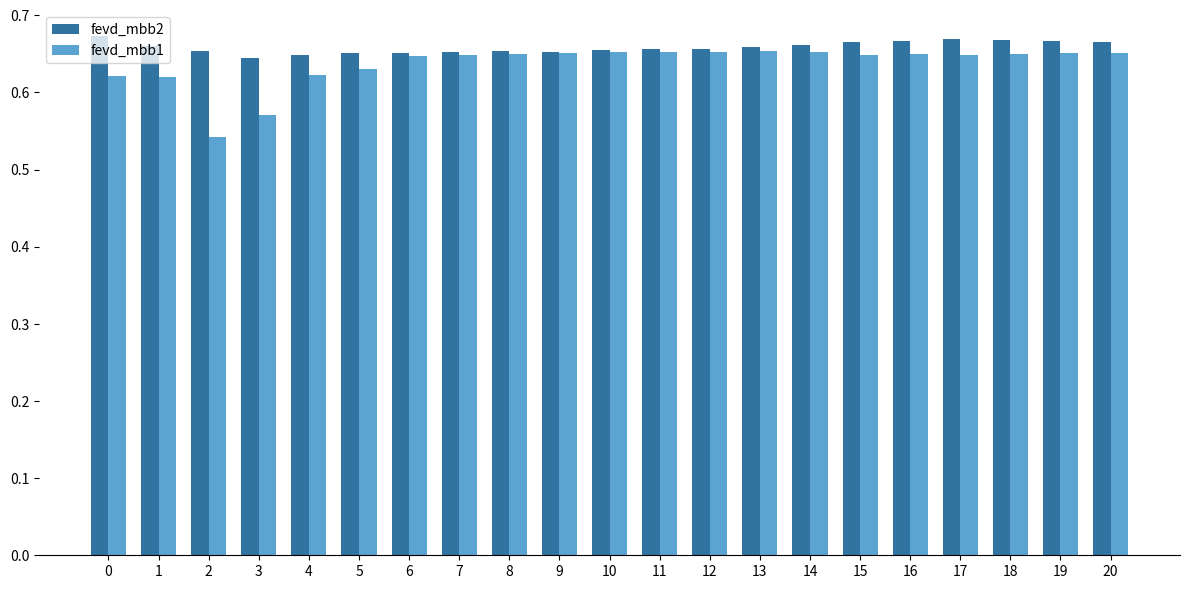

Count the fevd_mbb1 values in the range 0 to 1.

21